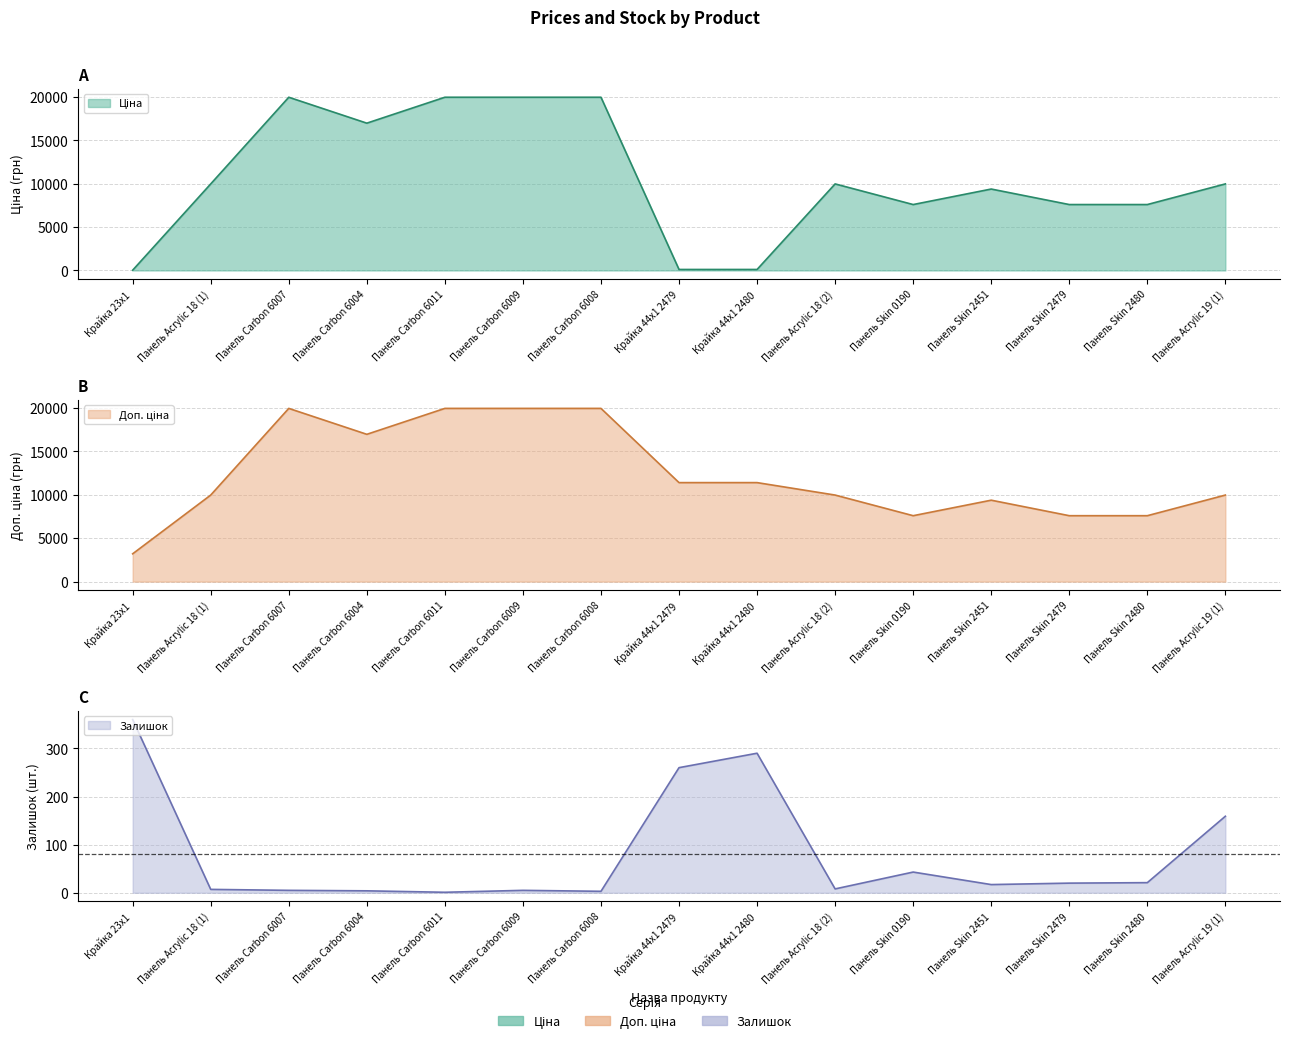

What is the maximum value for Ціна?

19964.2